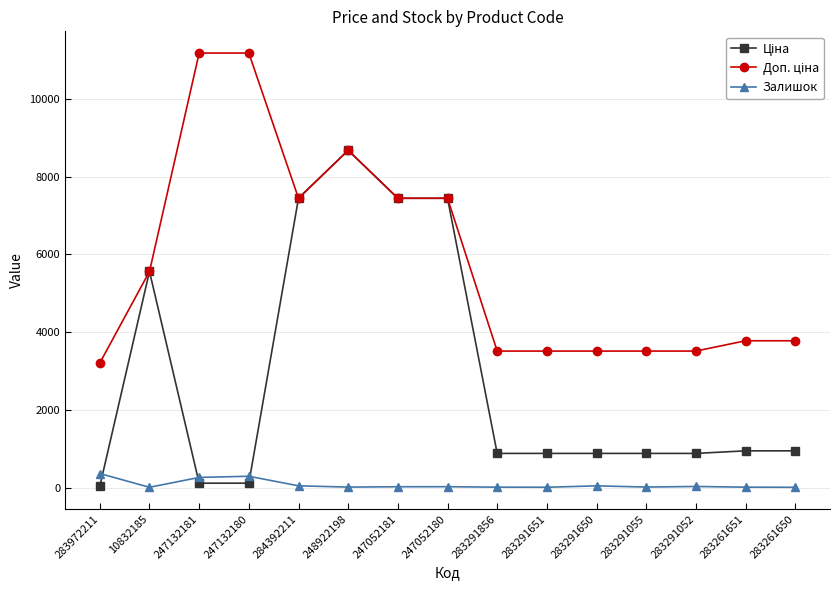

At which category is the sum across all series the highest?

248922198